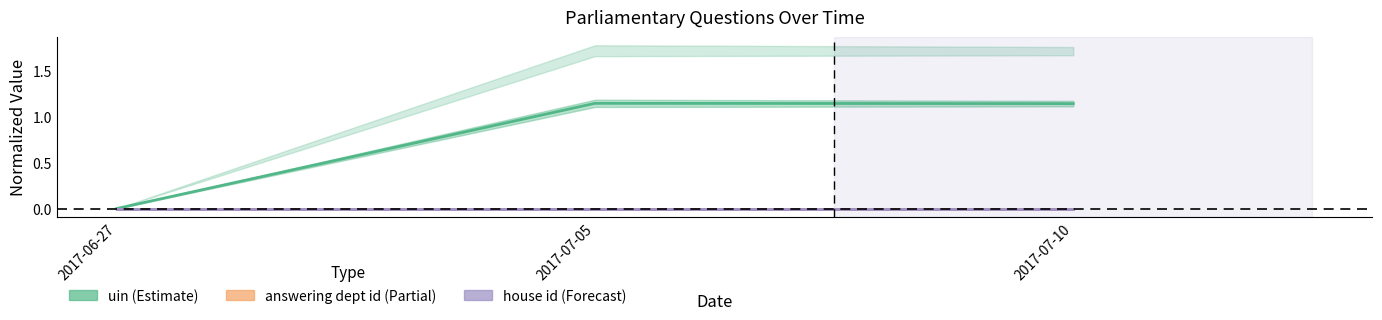

Which has a higher value, 2017-07-10 or 2017-07-05?

2017-07-05